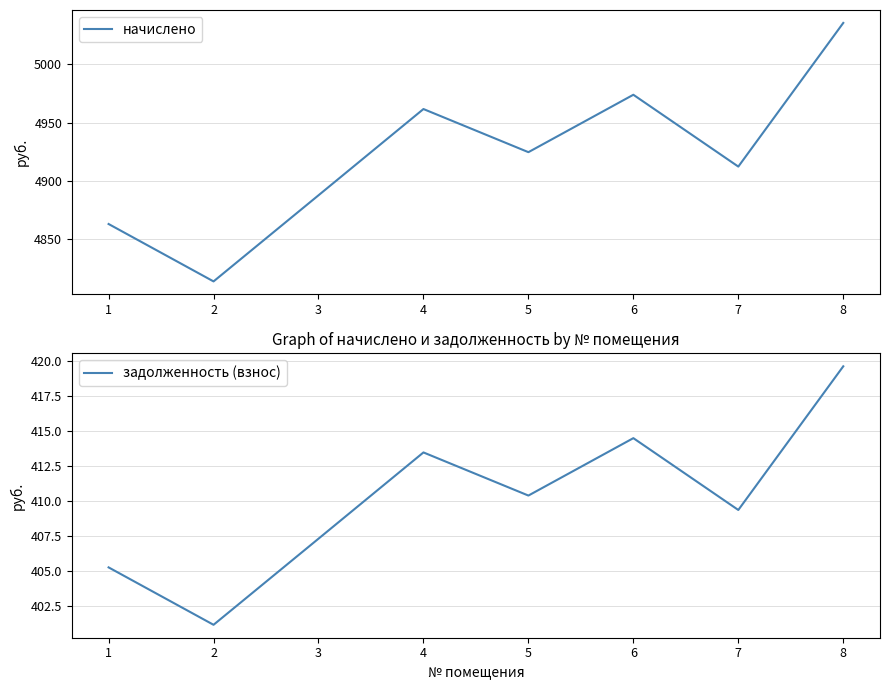

True or false: задолженность (взнос) has a value of 638.4 at 8.

False